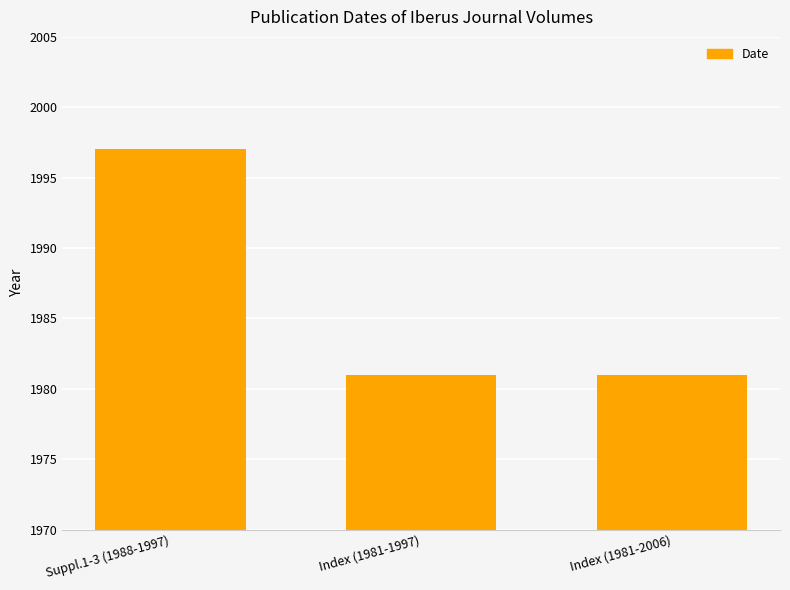

What is the label of the 1st bar from the left?

Suppl.1-3 (1988-1997)